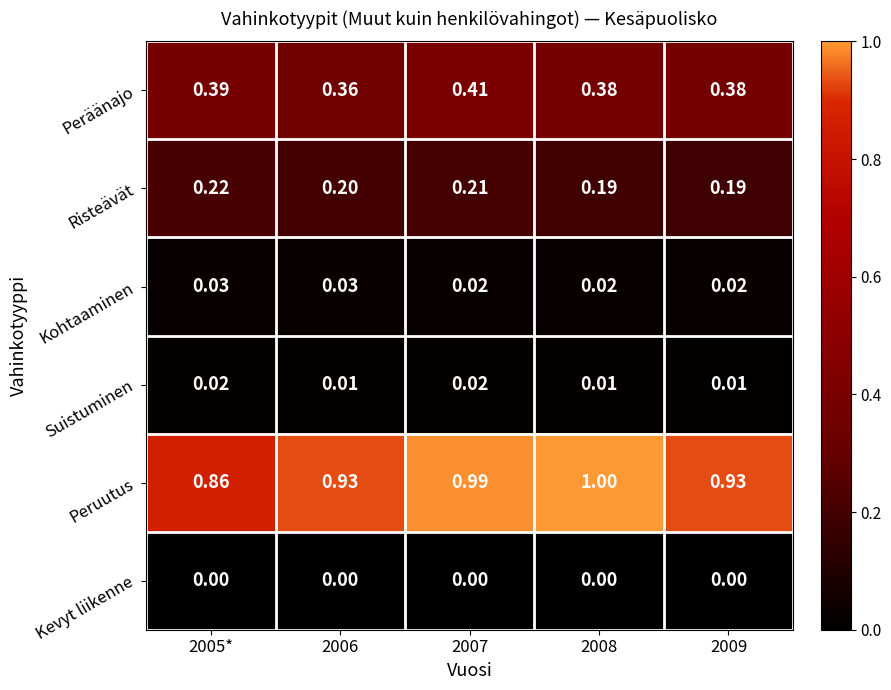

Which series has the widest spread of values?

Peruutus